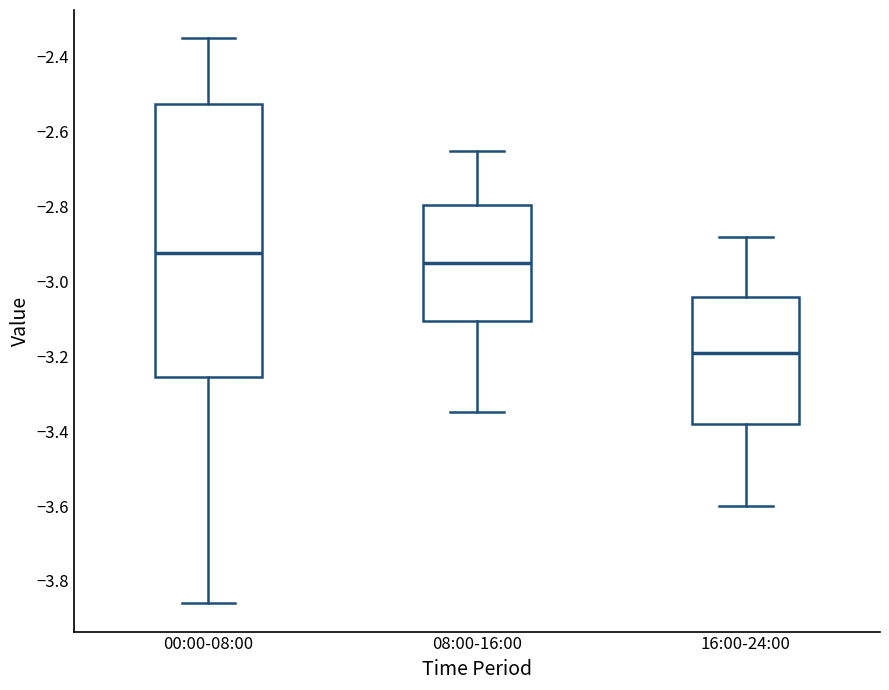

Where is the upper edge of the box for 00:00-08:00 on the y-axis? The values are not printed on the chart, so give them approximately, as read against the axis.

-2.52